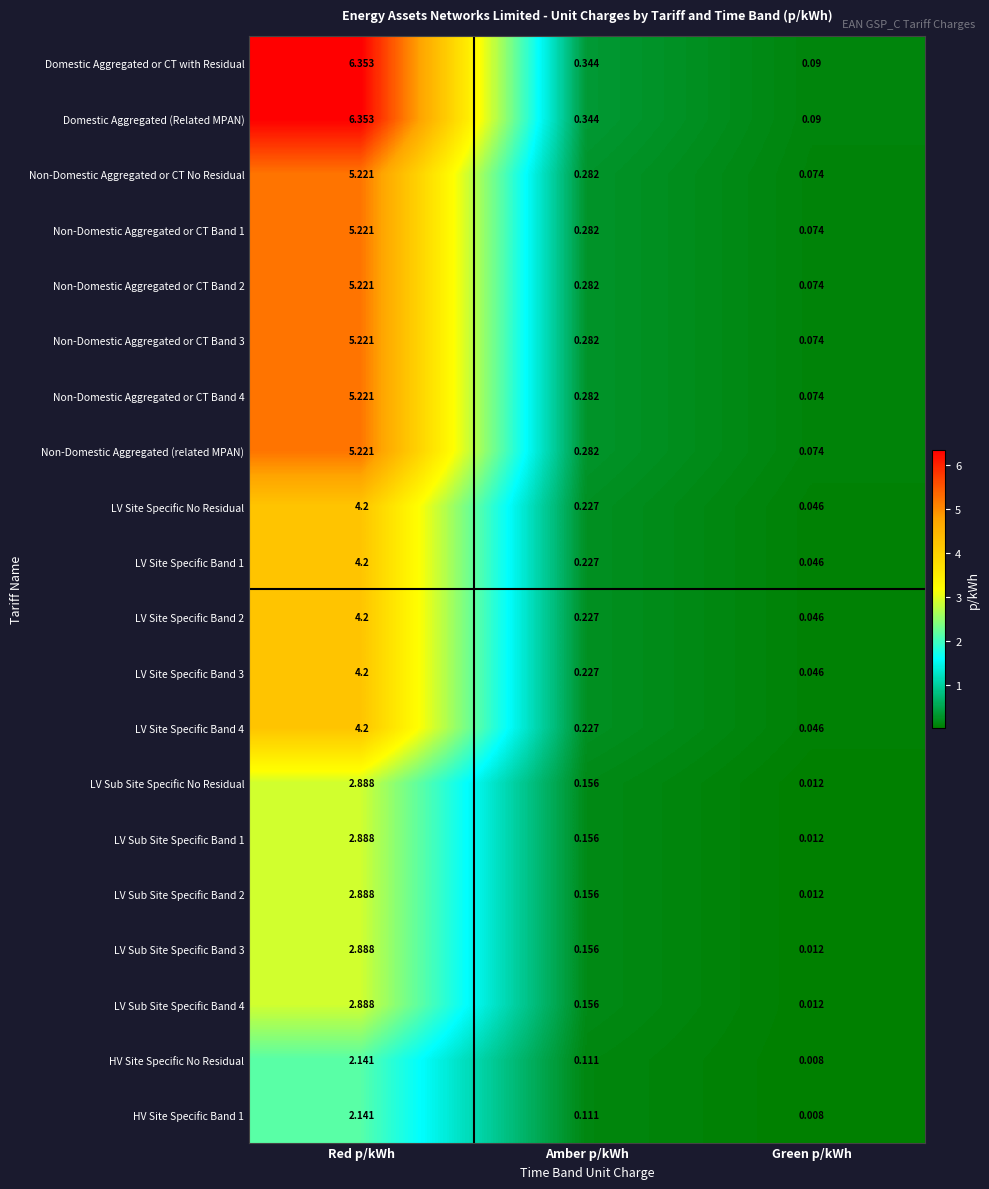

Which label corresponds to the largest value in the chart?

Red p/kWh